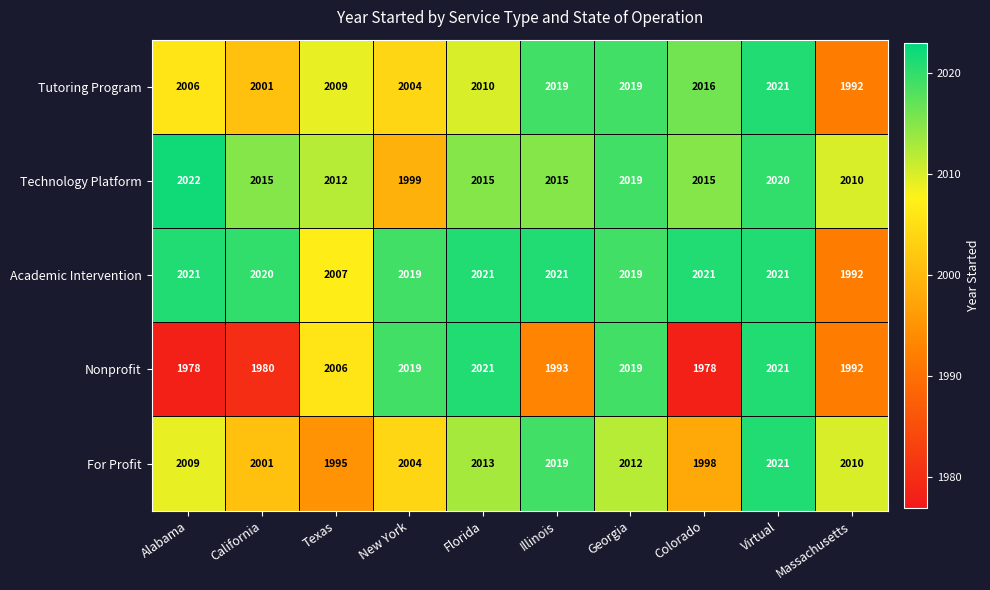

Read the For Profit value at Texas, to the nearest 10.

2000